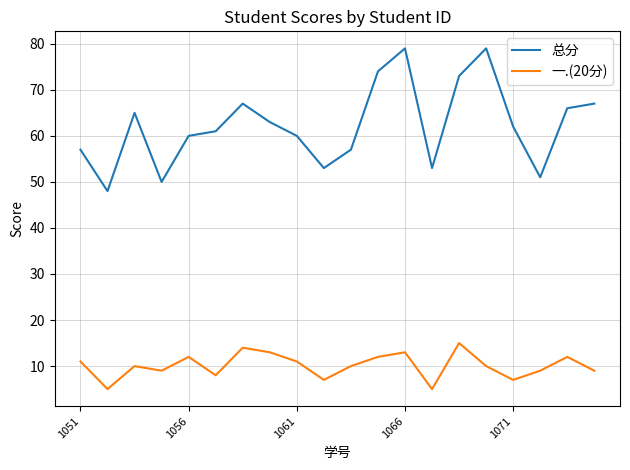

Which series has the largest total across all categories?

总分